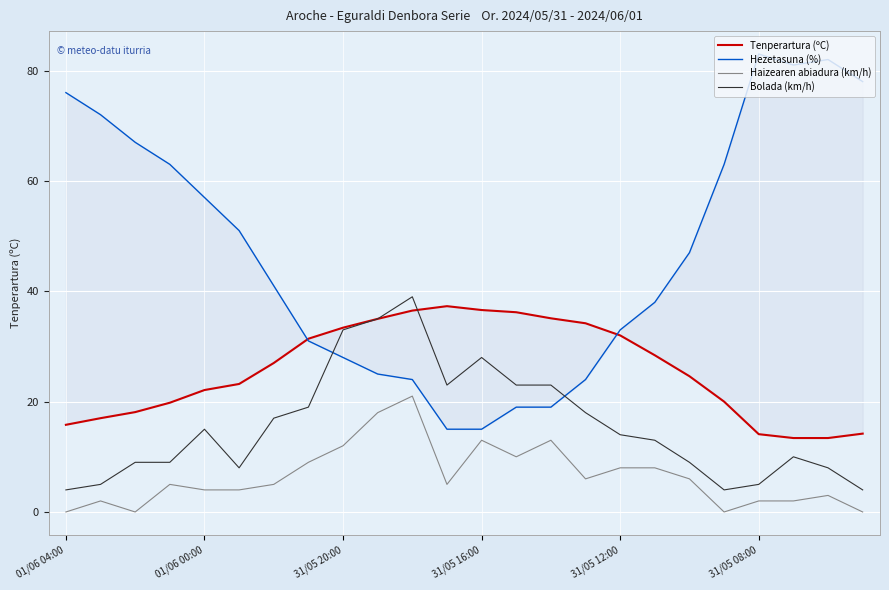

What are all the series names shown in the legend?

Tenperartura (ºC), Hezetasuna (%), Haizearen abiadura (km/h), Bolada (km/h)